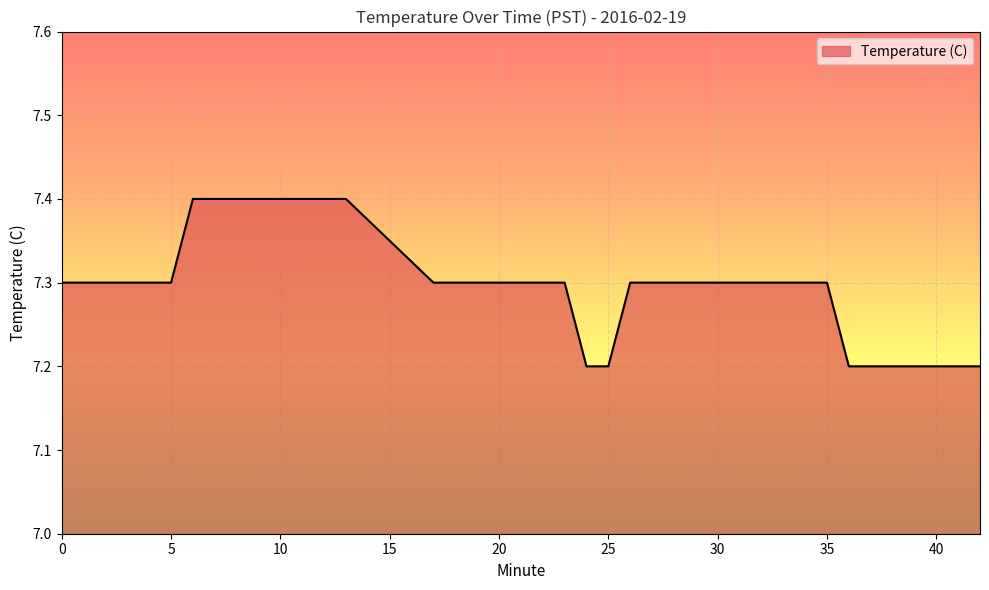

What is the greatest value displayed?

7.4